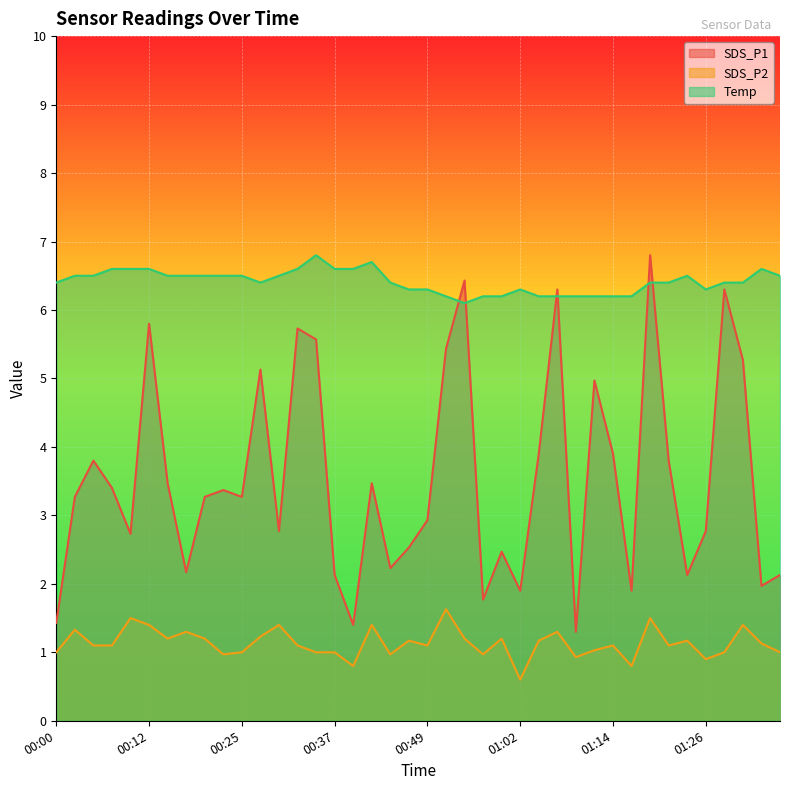

What is the spread (max minus min) of values at 00:15?

5.3